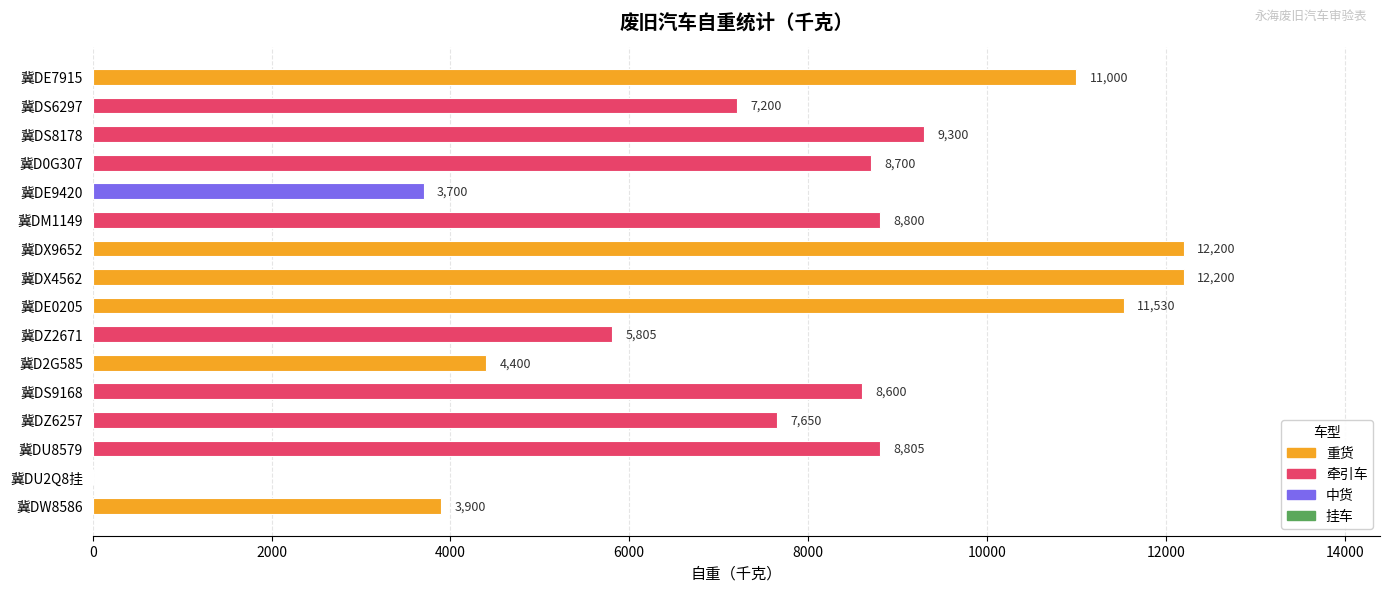

What is the approximate value at 冀DS6297, to the nearest 100?

7200